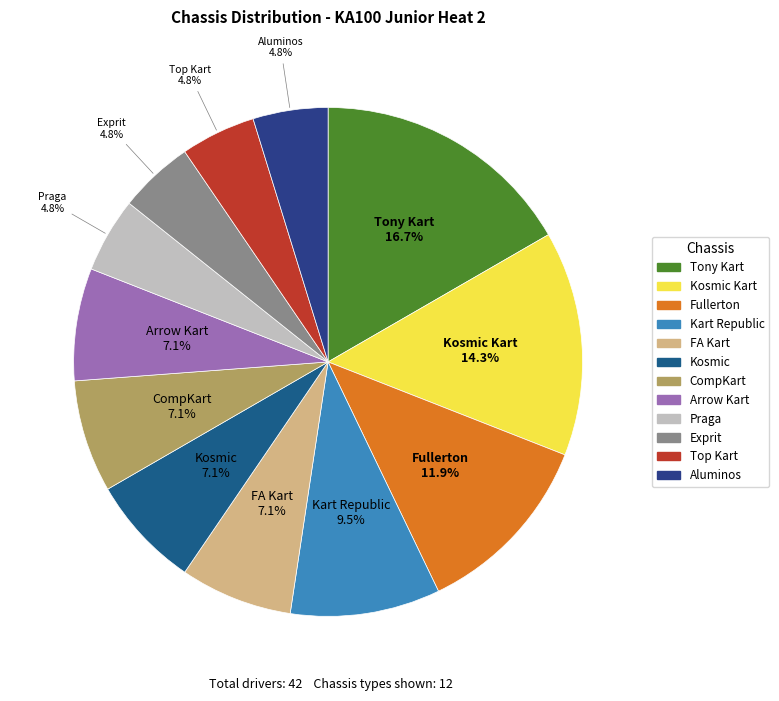

To the nearest percent, what is the average slice percentage?

8%